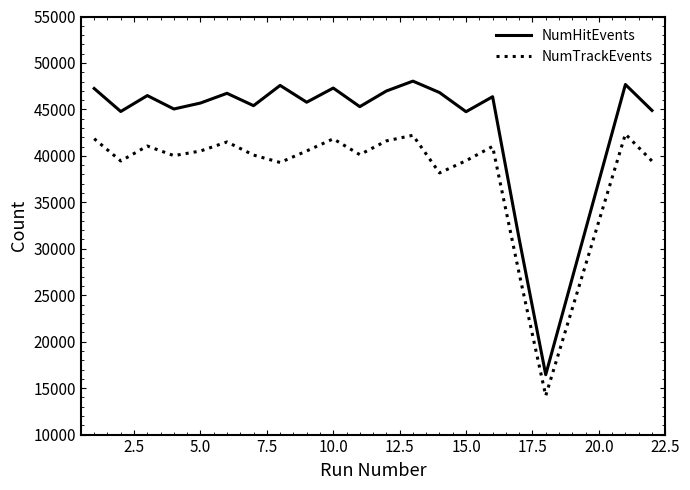

Which series has the largest range (max minus min)?

NumHitEvents